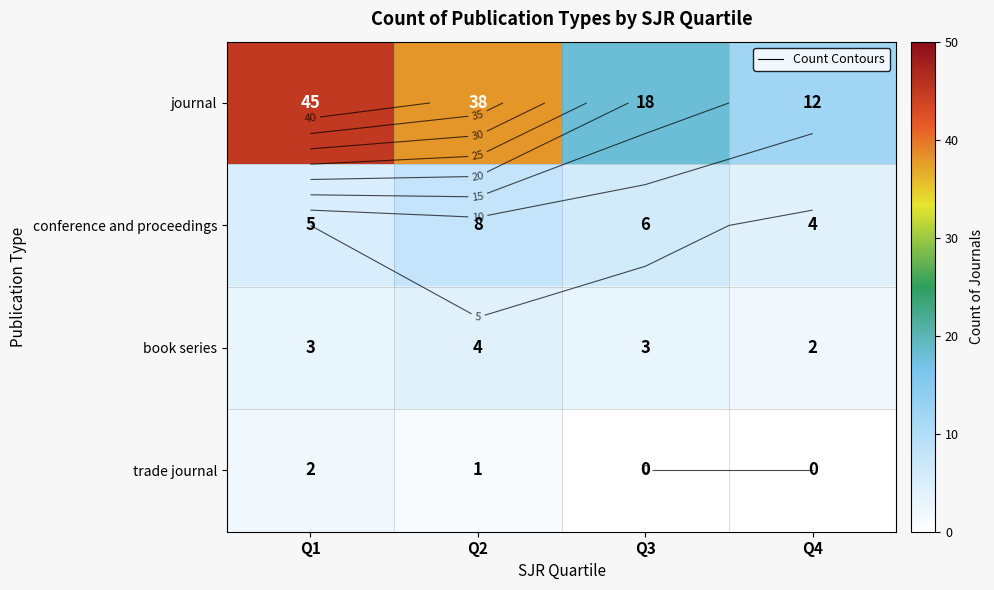

Count the number of data series in this chart.

4